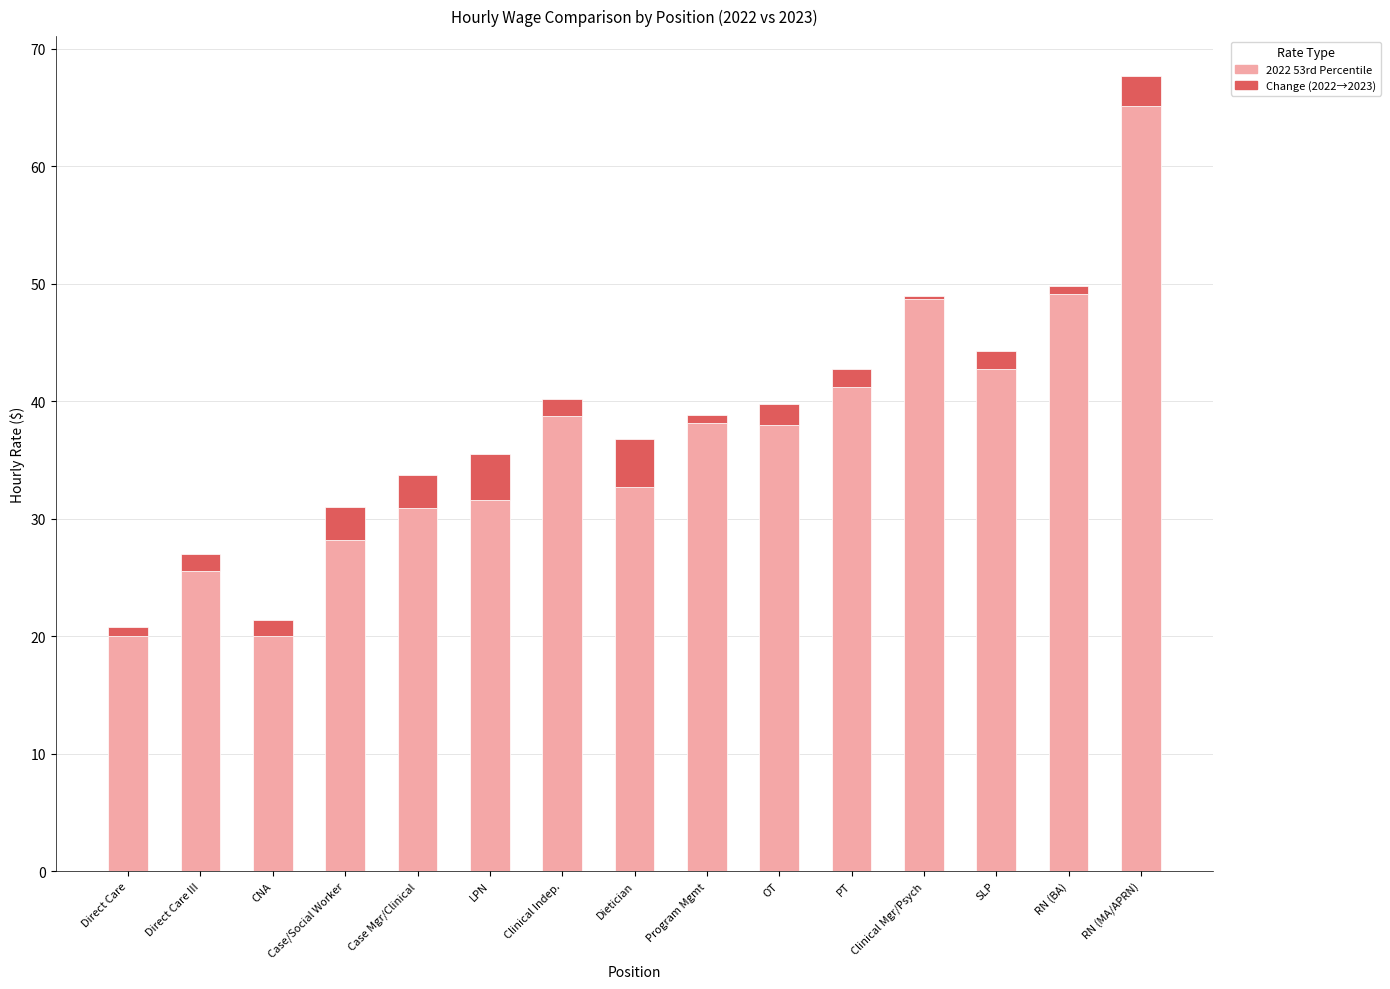

At which category is the sum across all series the highest?

RN (MA/APRN)